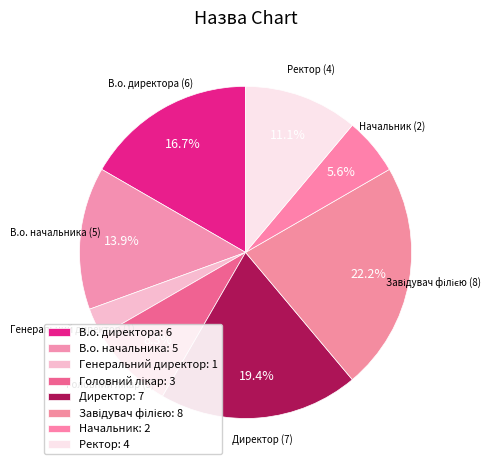

Which slice is the smallest?

Генеральний директор